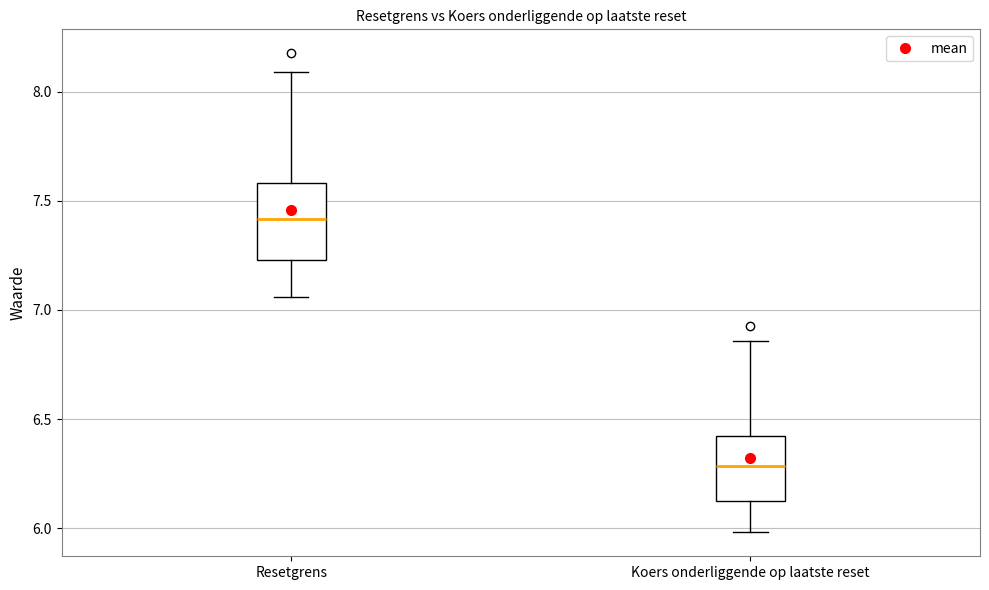

Which box is the tallest, from its lower edge to its upper edge?

Resetgrens